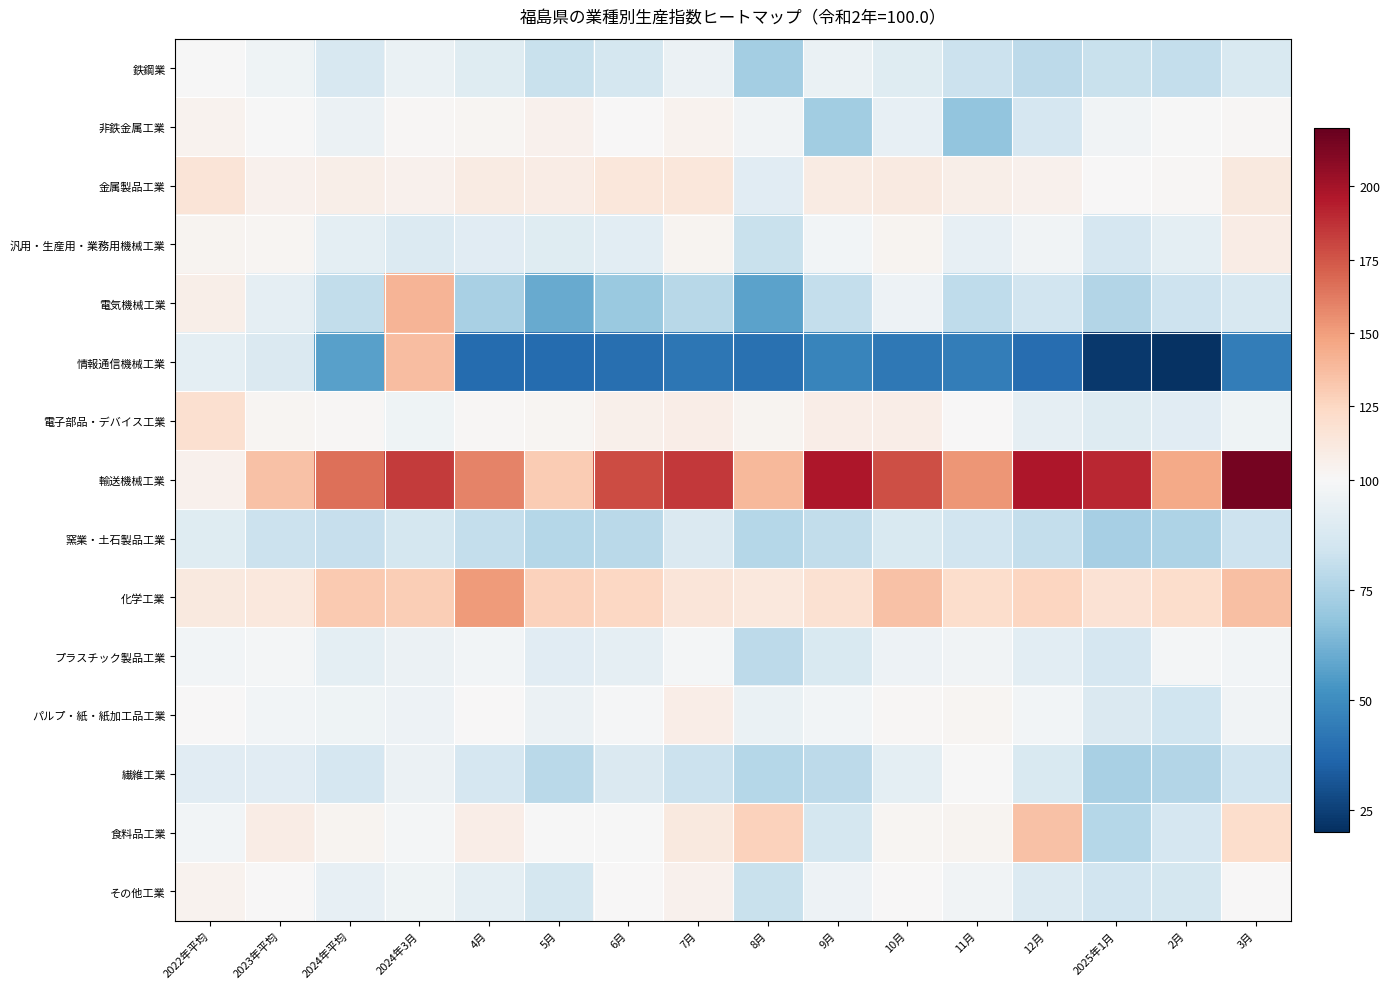

Which category has the lowest value across all series?

2月